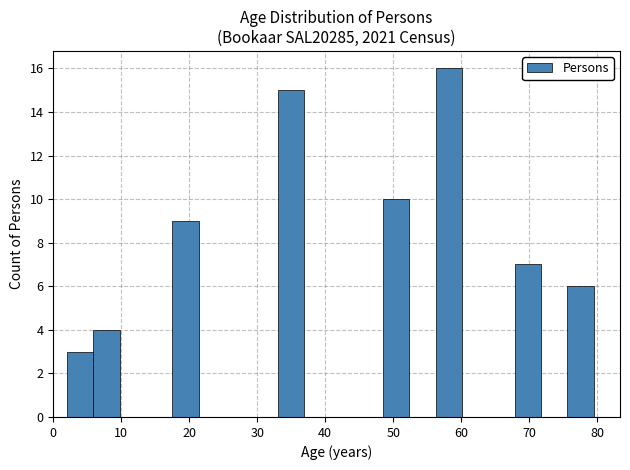

Around what value on the x-axis is the tallest bar? Give the approximate position of its centre, as read against the axis.

58